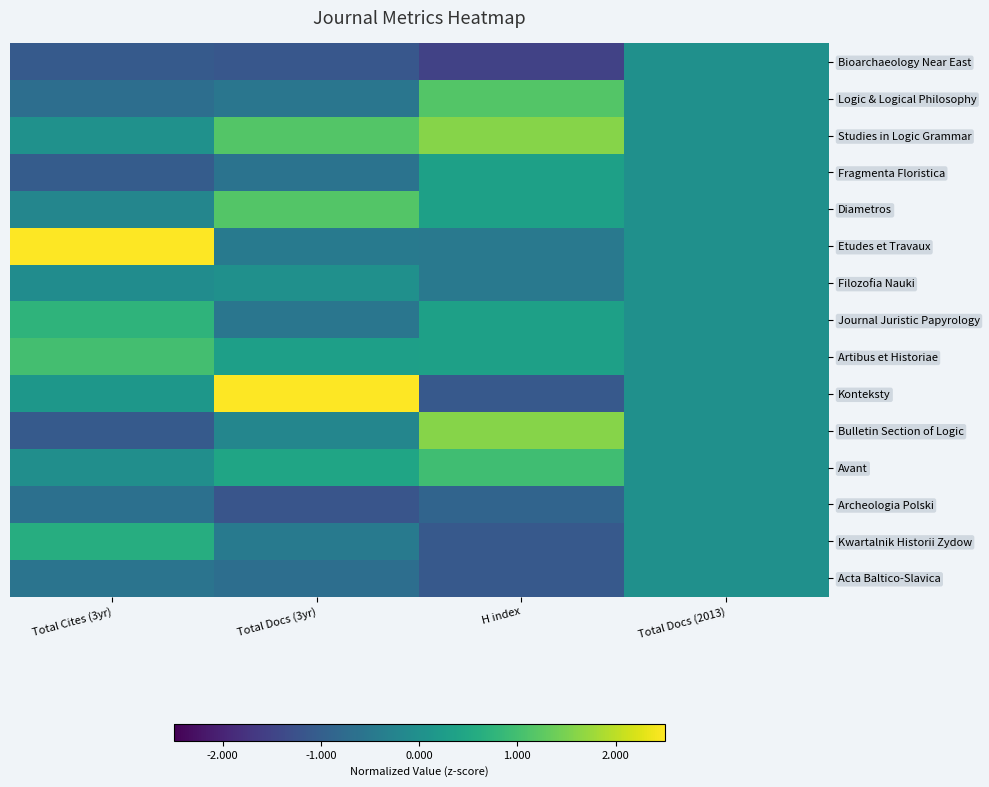

At how many categories does at least one series exceed 0?

3